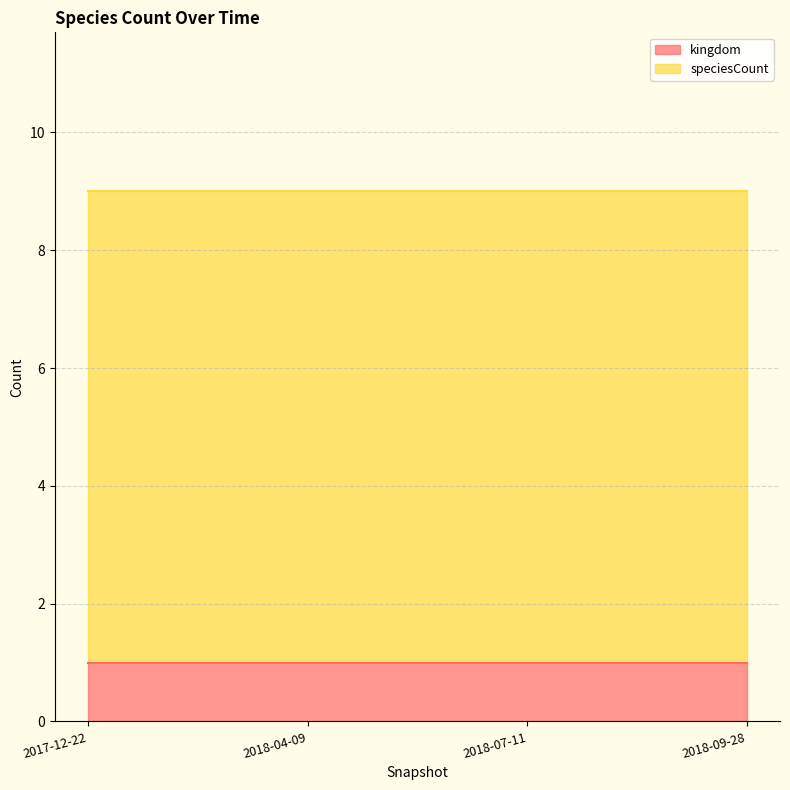

Between 2018-04-09 and 2017-12-22, which is larger?

2018-04-09